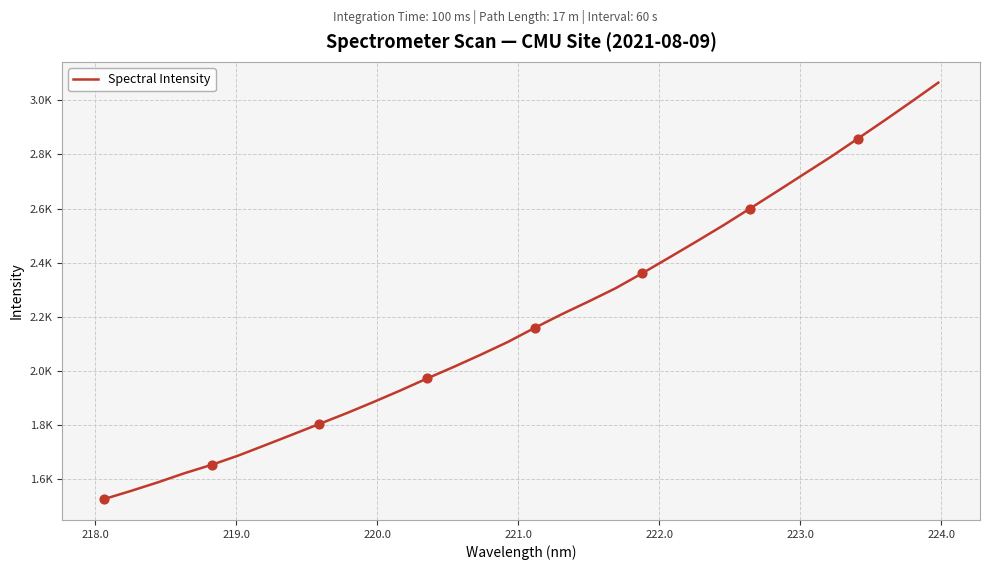

Does the chart have visible grid lines?

Yes